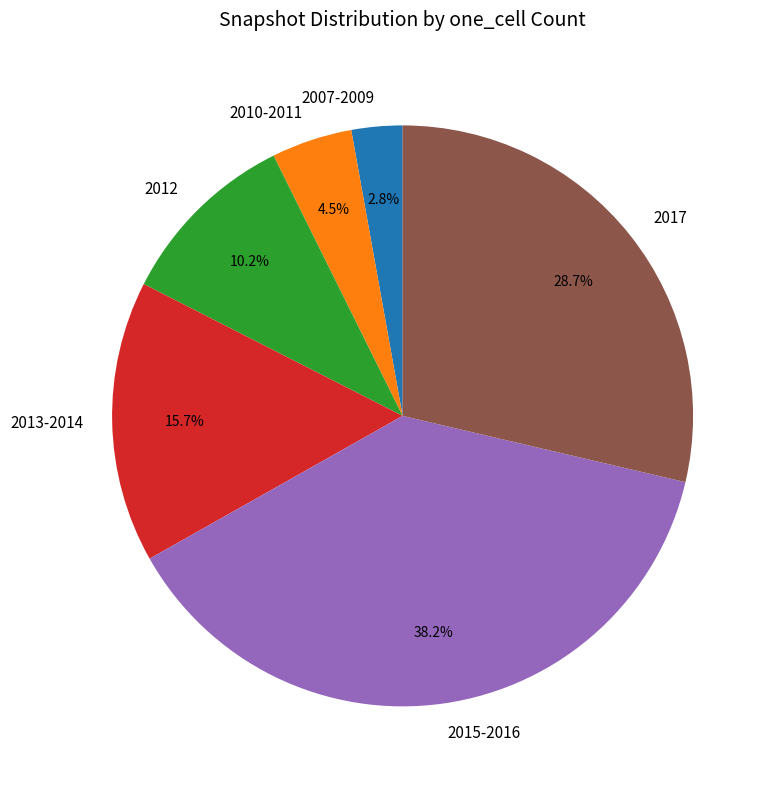

Does any single category account for the majority?

No